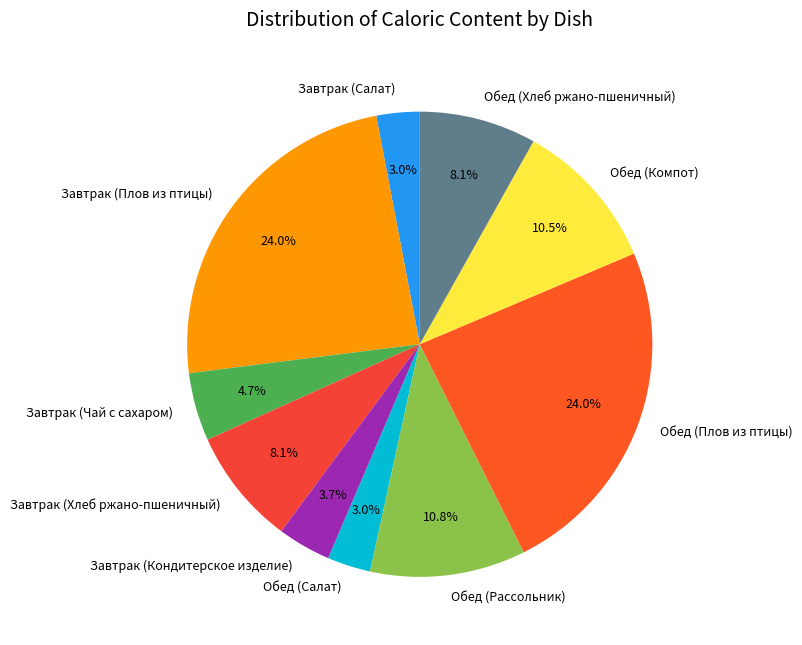

To the nearest percent, what percentage of the pie is Завтрак (Плов из птицы)?

24%